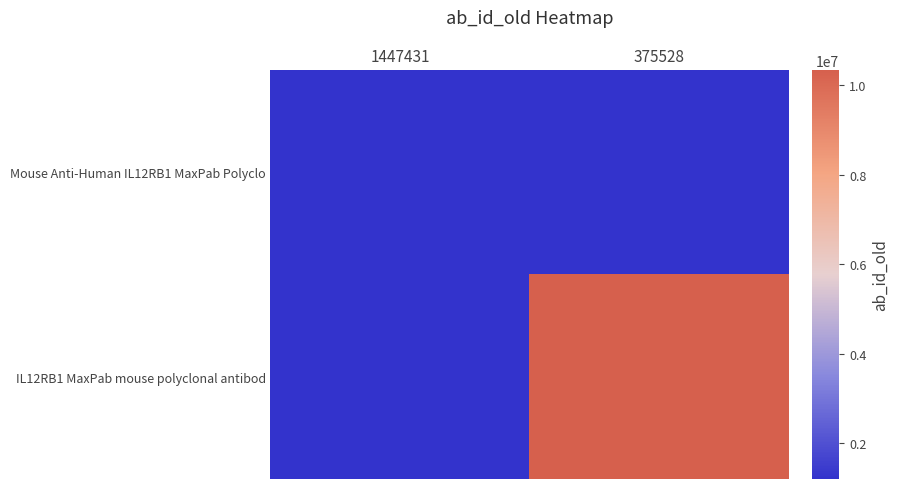

Which category has the lowest value across all series?

1447431